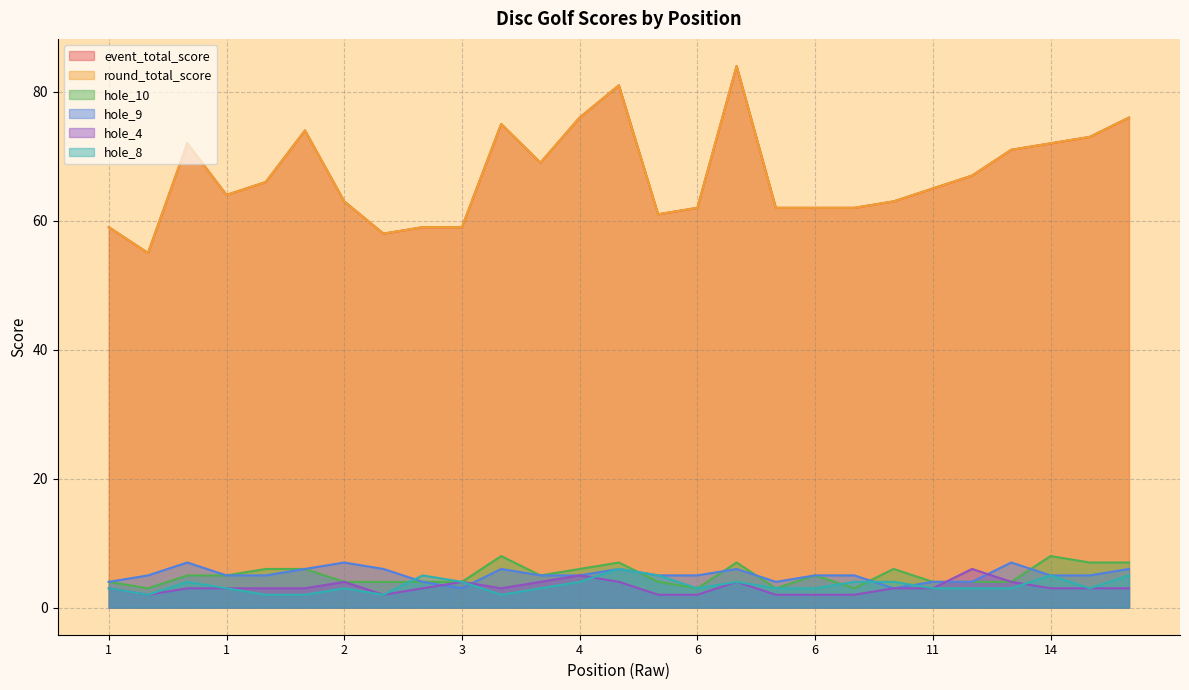

What is the sum of the hole_8 values at 6 and 1?

5